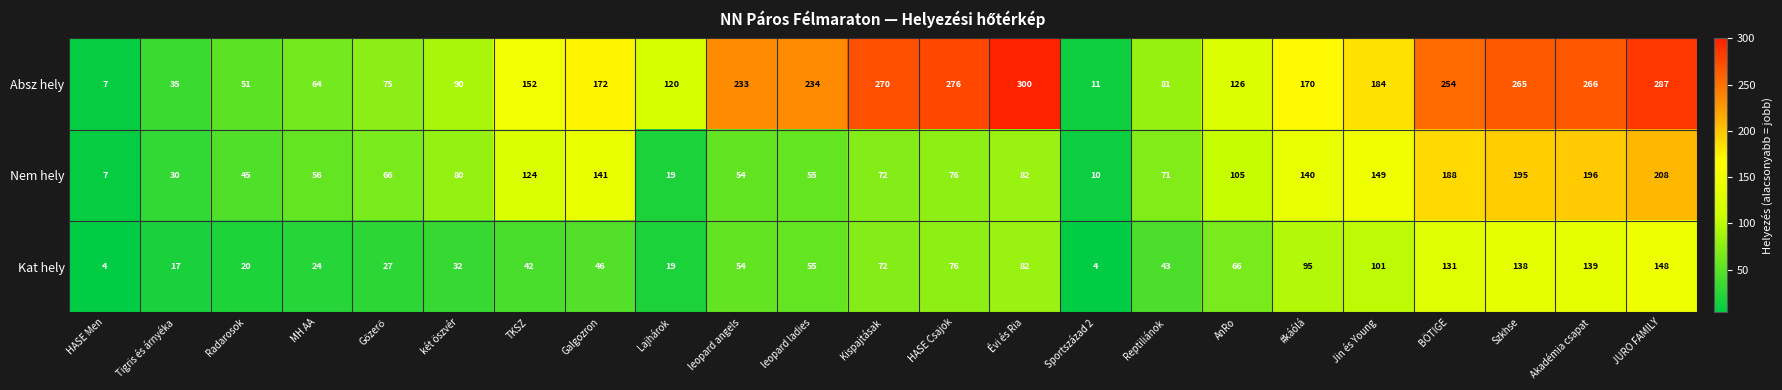

Where does the Absz hely series first go above 170?

Galgozron